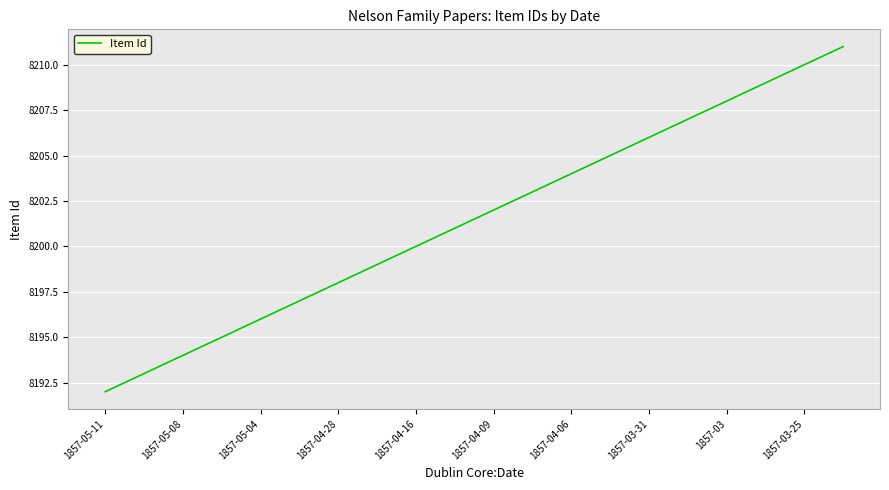

What is the sum of all values?

164030